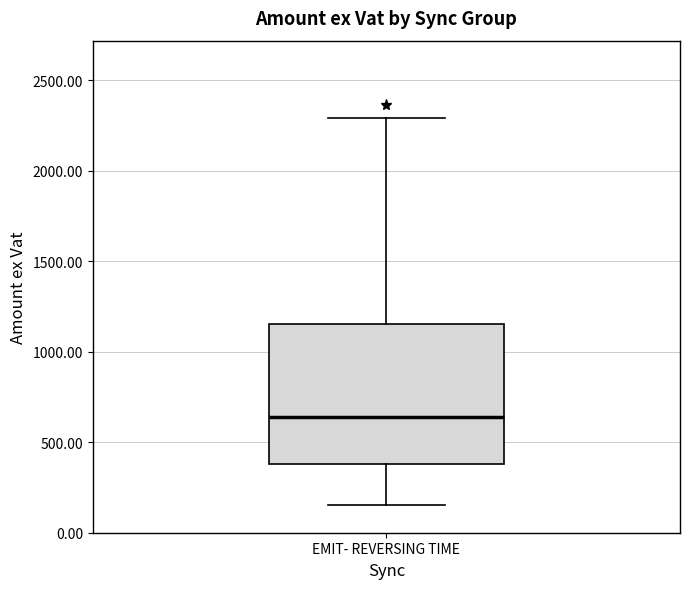

Where is the lower edge of the box for EMIT- REVERSING TIME on the y-axis? The values are not printed on the chart, so give them approximately, as read against the axis.

400